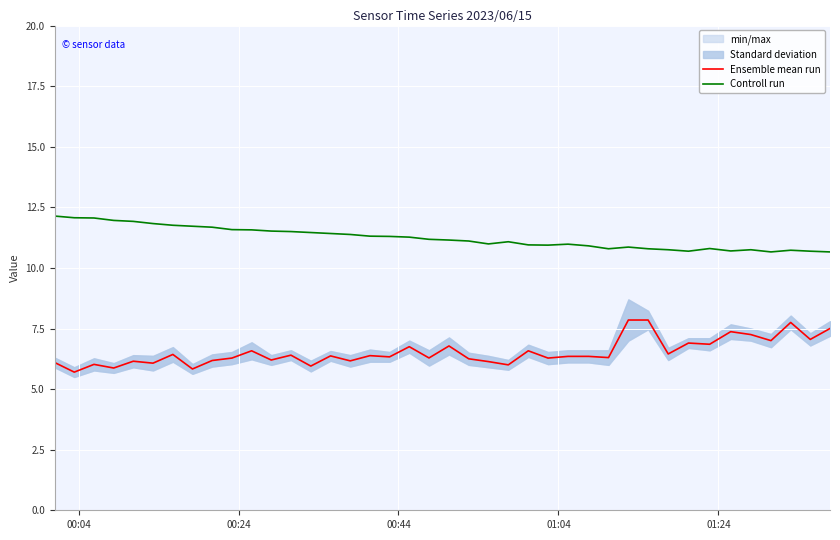

True or false: Controll run and Ensemble mean run cross at least once.

False